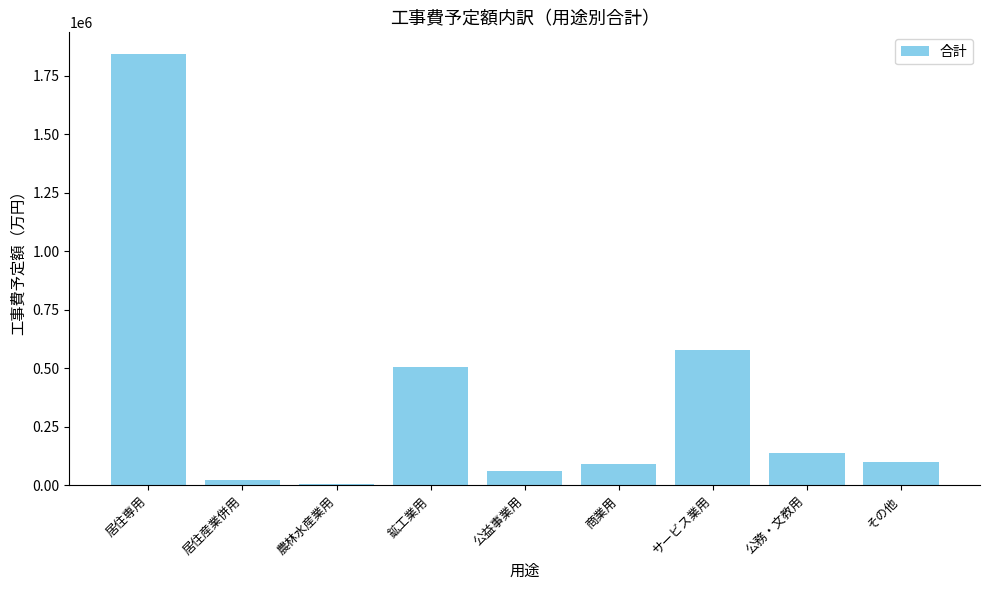

Are the bars horizontal?

No